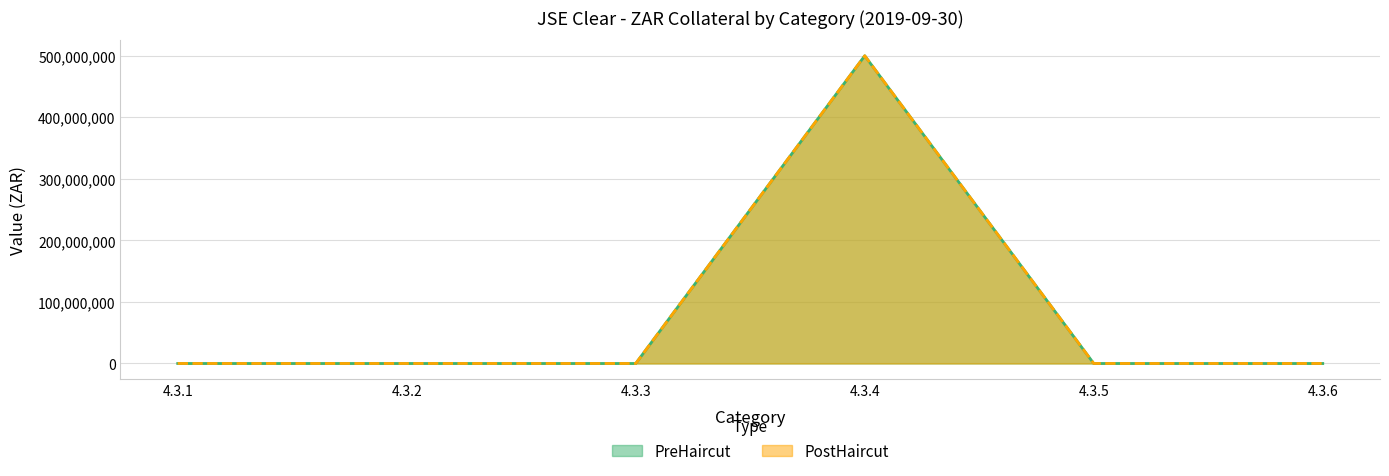

Reading left to right, transcribe all the data shown in this chart.

PreHaircut: 4.3.1=0	4.3.2=0	4.3.3=0	4.3.4=500000000	4.3.5=0	4.3.6=0
PostHaircut: 4.3.1=0	4.3.2=0	4.3.3=0	4.3.4=500000000	4.3.5=0	4.3.6=0